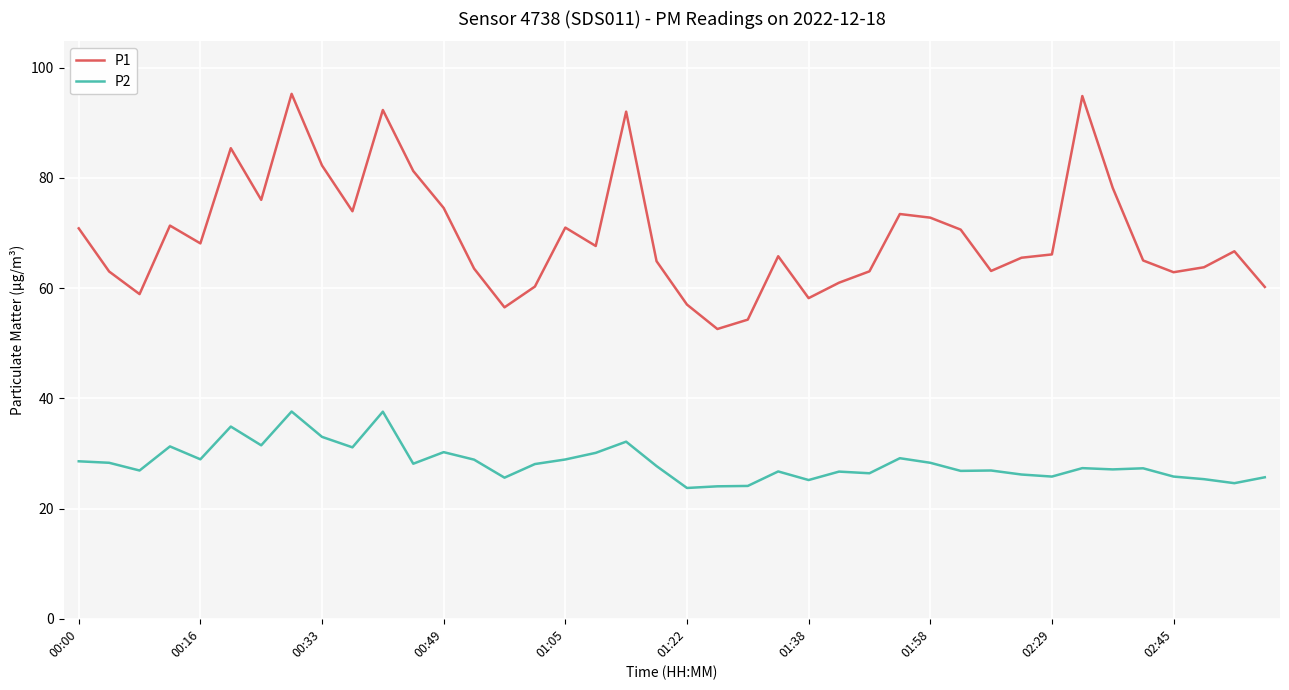

What is the difference between the maximum and minimum values in the P2 series?

13.9